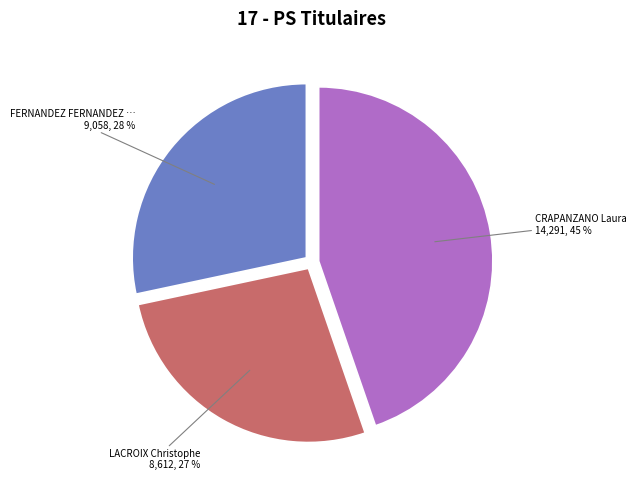

To the nearest percent, what is the difference between the largest and smallest slice percentages?

18%